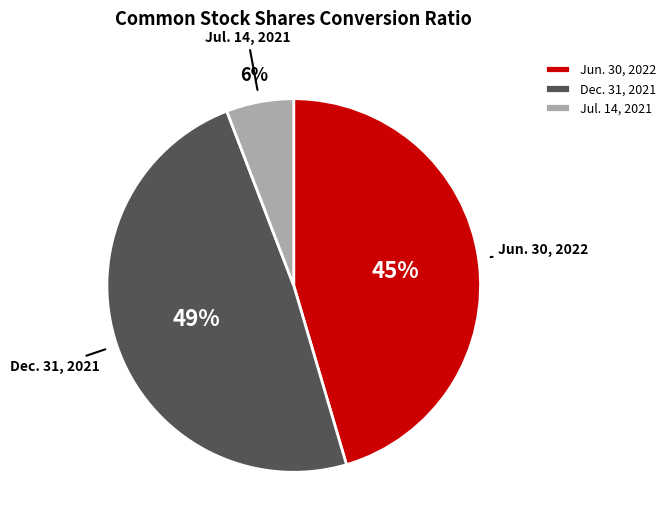

Is it true that Jun. 30, 2022 is 45% of the pie?

True